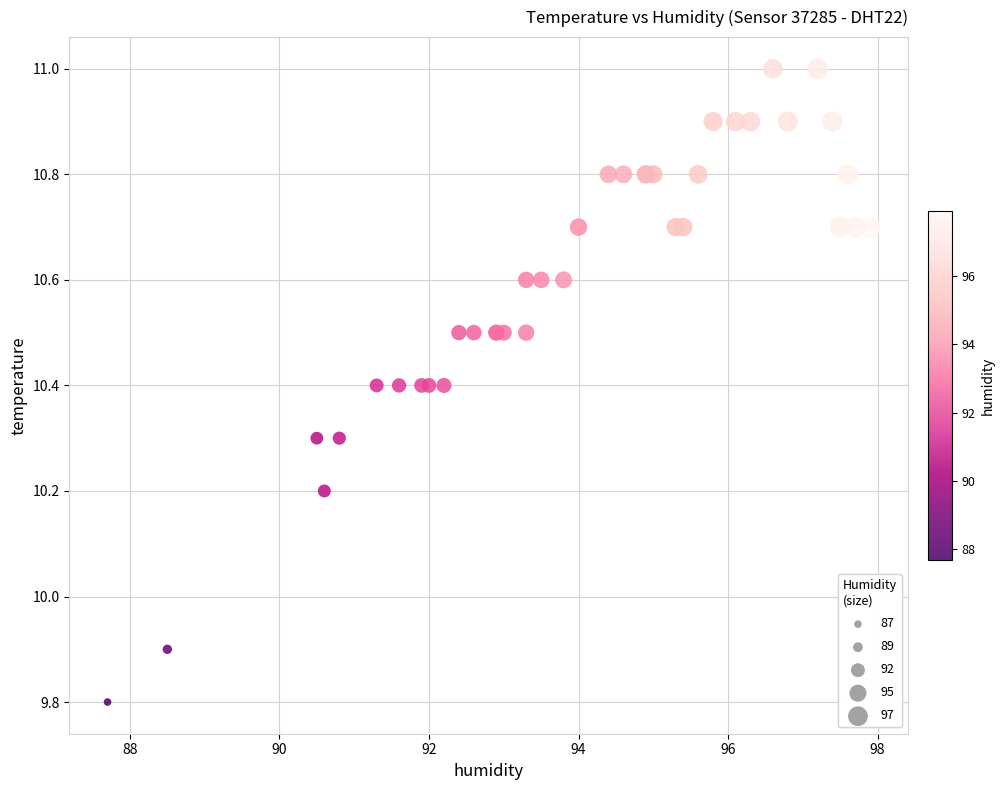

What Y value in the scatter plot is closest to 10?

9.9